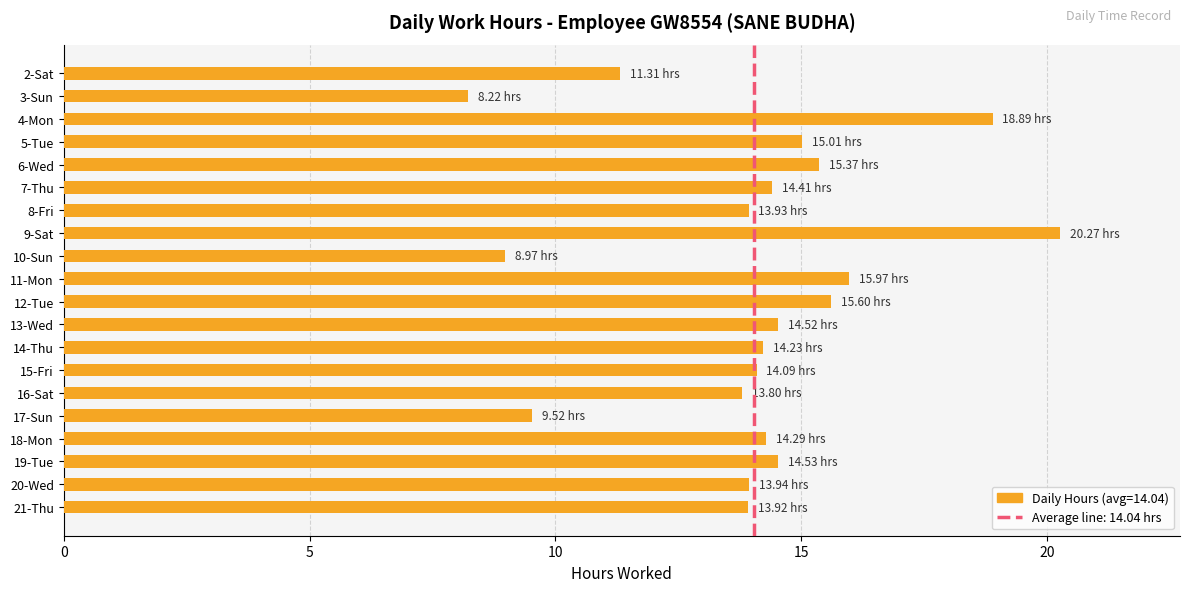

What is the ratio of the value at 6-Wed to the value at 17-Sun?

1.6